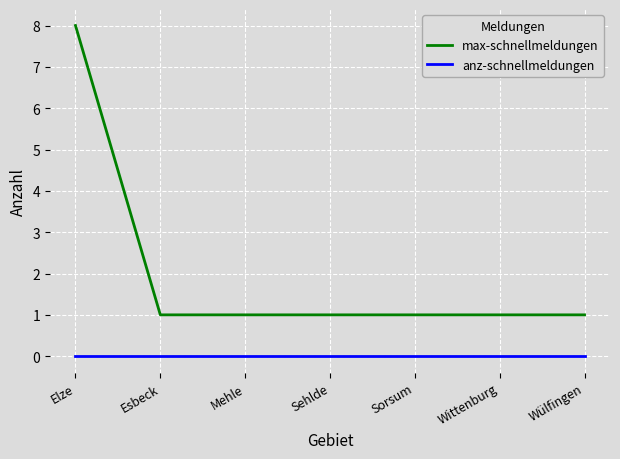

Rank the series at Wülfingen from highest to lowest value.

max-schnellmeldungen, anz-schnellmeldungen